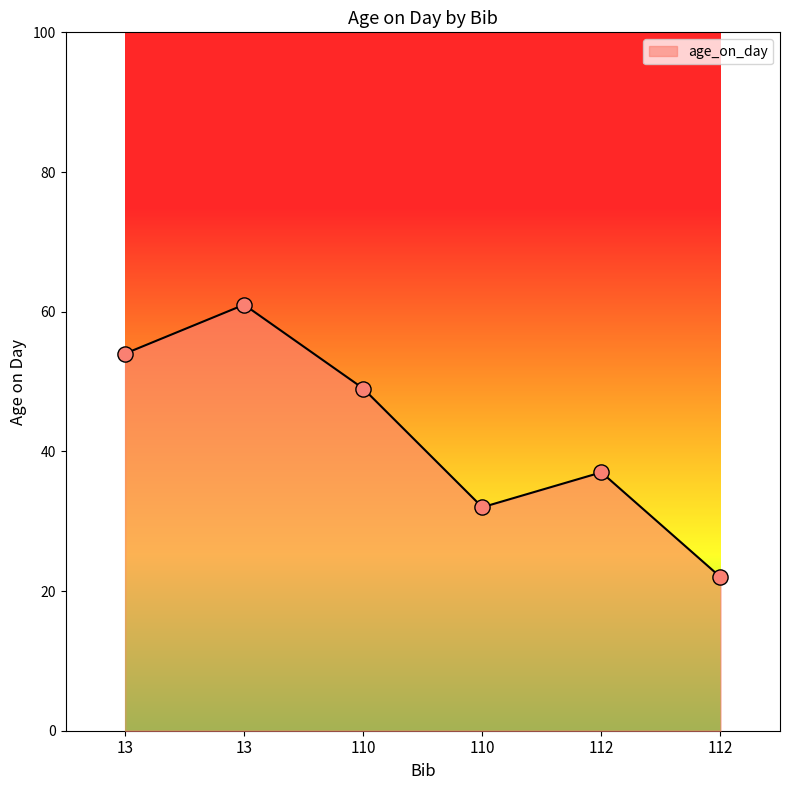

Approximately how many times larger is the value at 13 compared to 13?

1.1